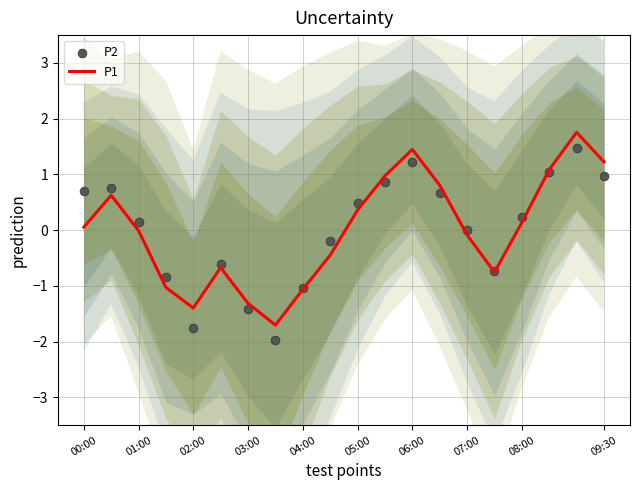

Which series contains the highest Y value?

P1